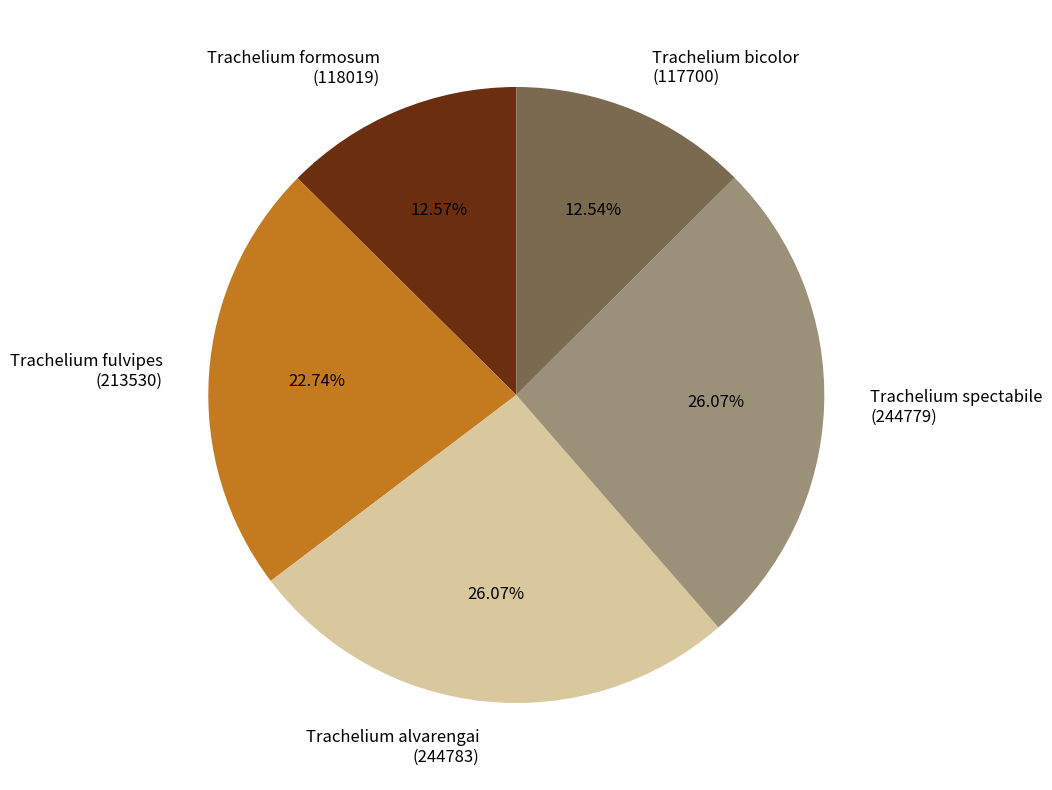

Is there a majority slice in this chart?

No